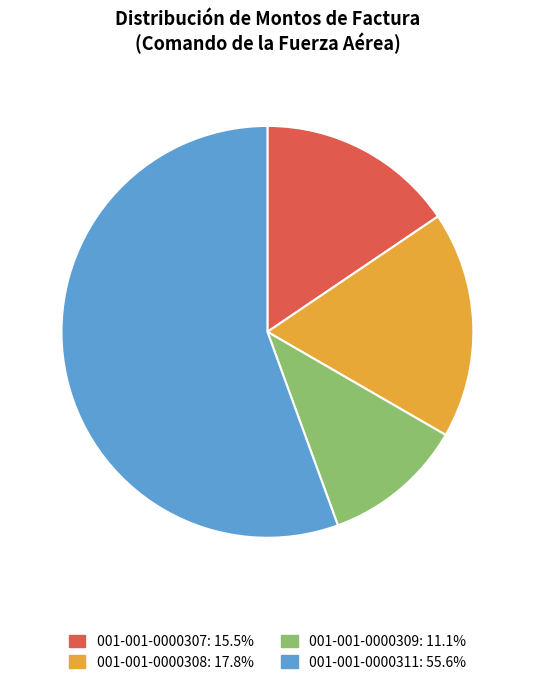

Approximately how many times larger is the value at 001-001-0000311: 55.6% compared to 001-001-0000307: 15.5%?

3.6